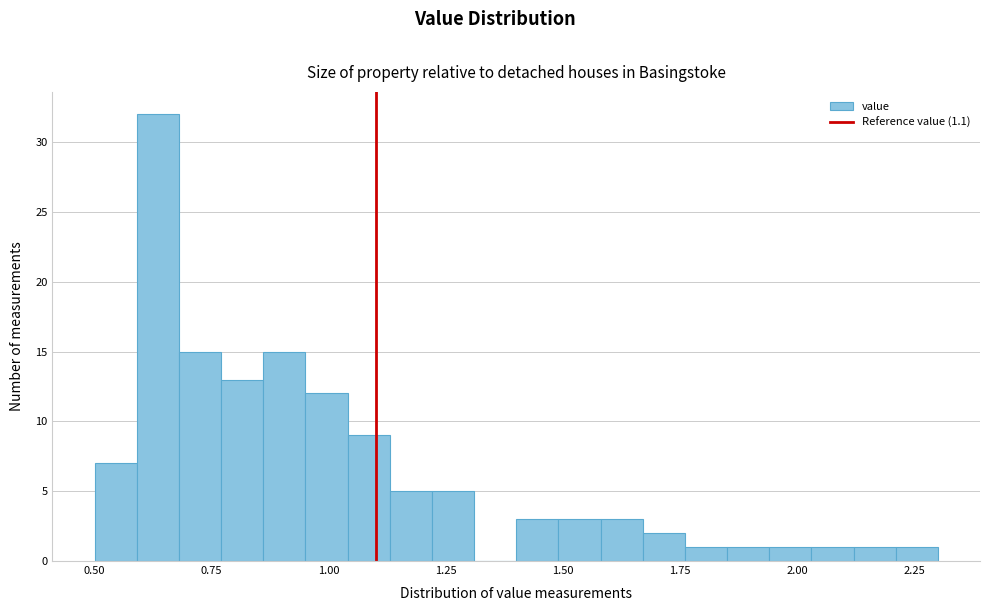

Read against the x-axis, roughly where is the centre of the tallest bar?

0.65